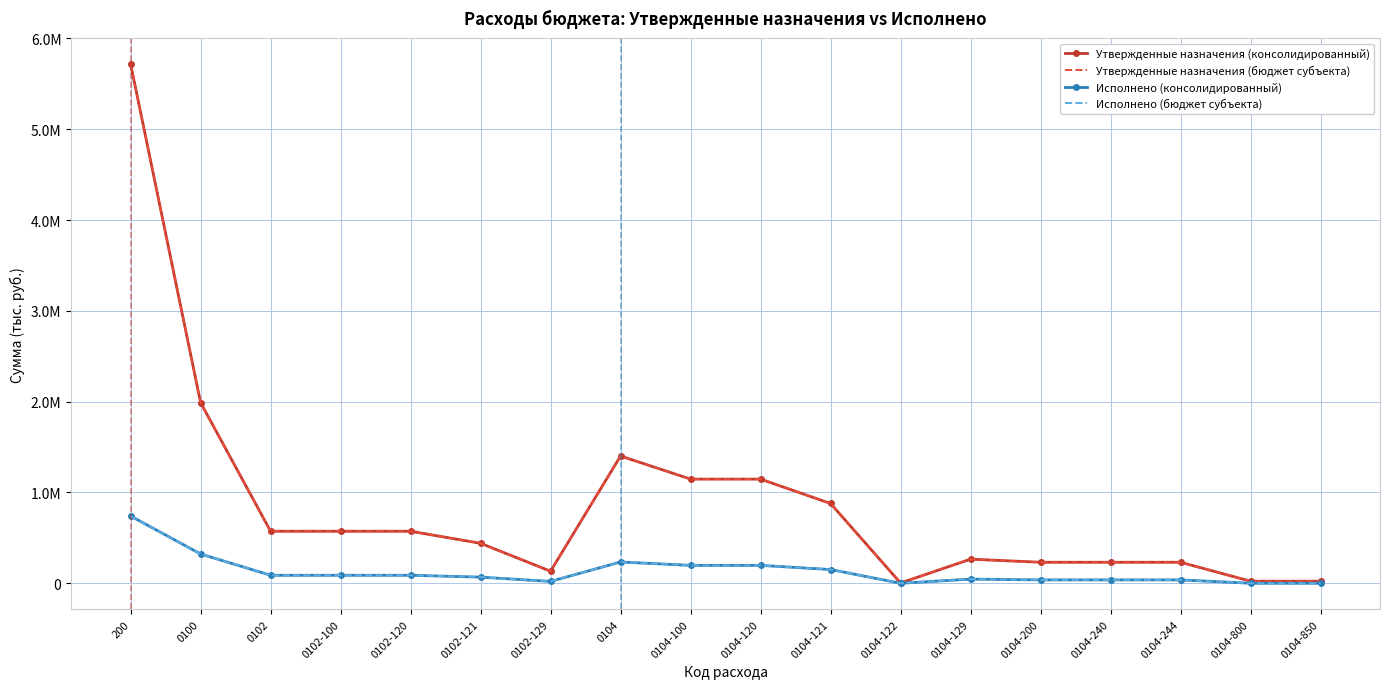

How many lines are shown in the chart?

4